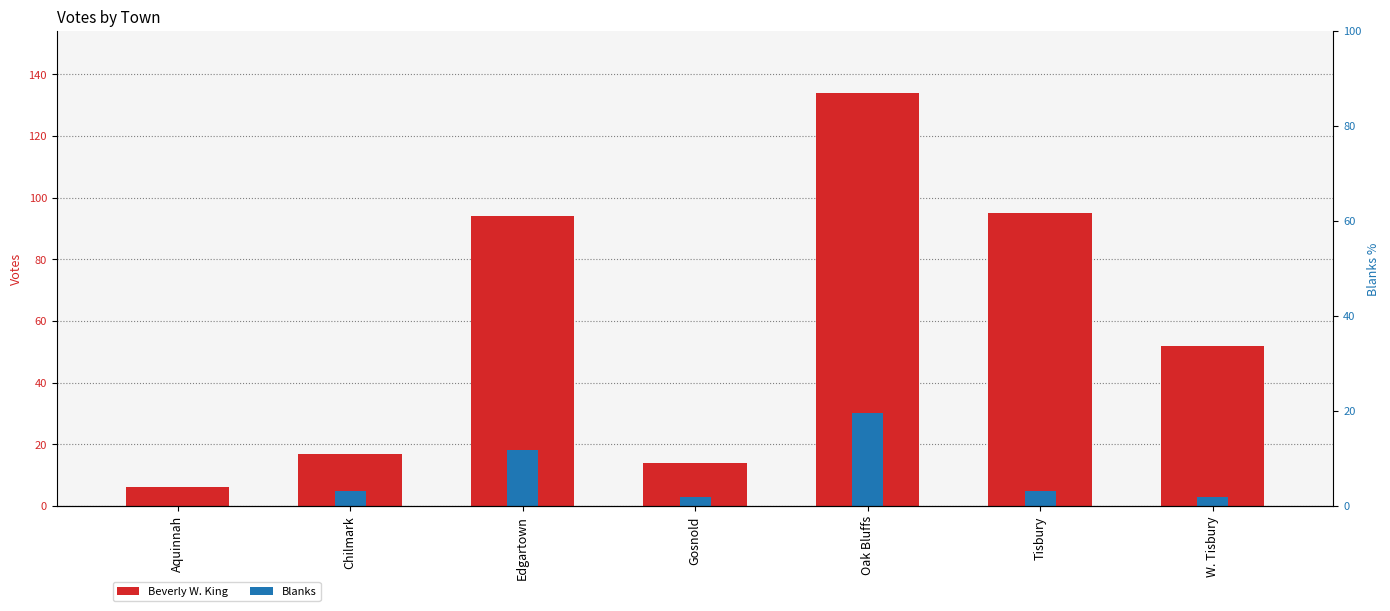

What are all the series names shown in the legend?

Beverly W. King, Blanks